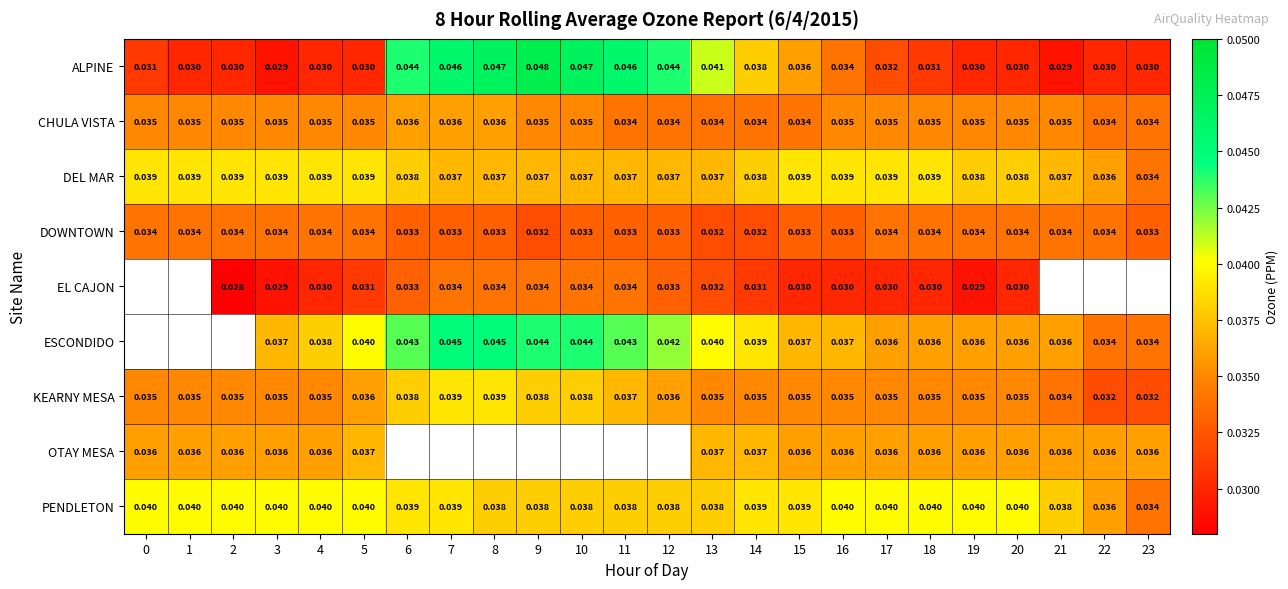

Count the number of categories in the chart.

24